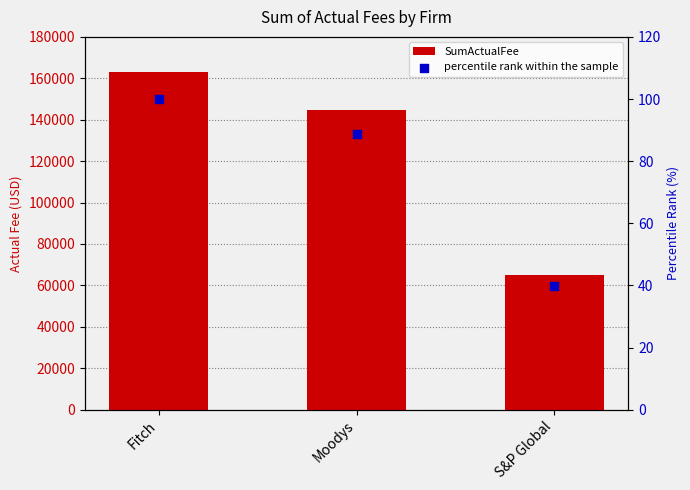

Which series has the widest spread of Y values?

SumActualFee